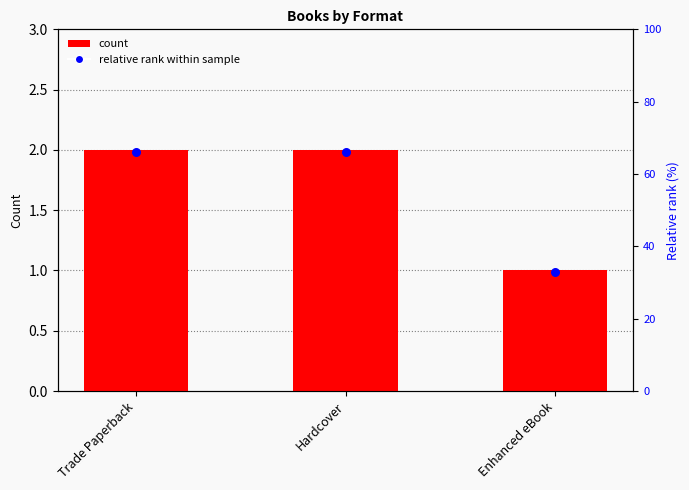

At which category is the sum across all series the highest?

Trade Paperback